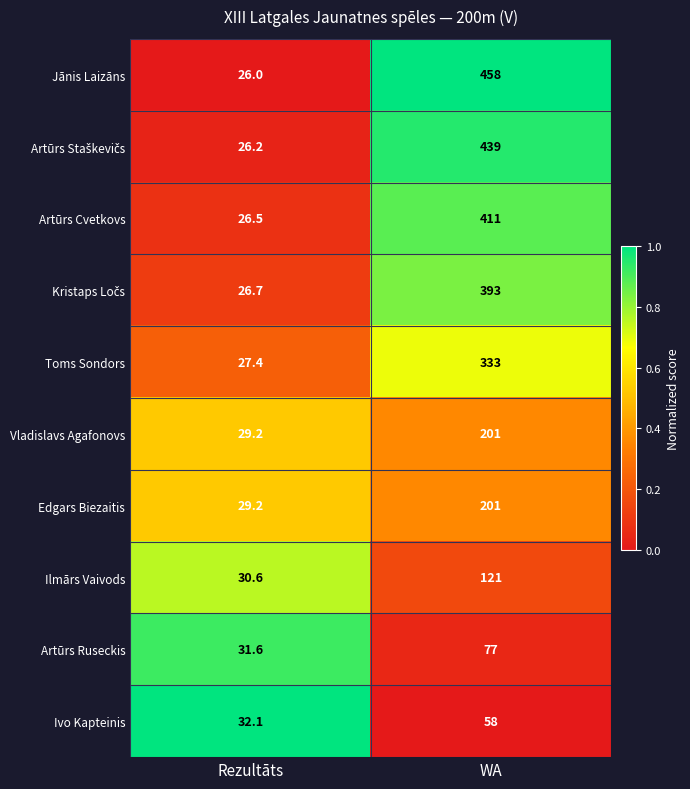

What is the sum of all Ilmārs Vaivods values?

151.6